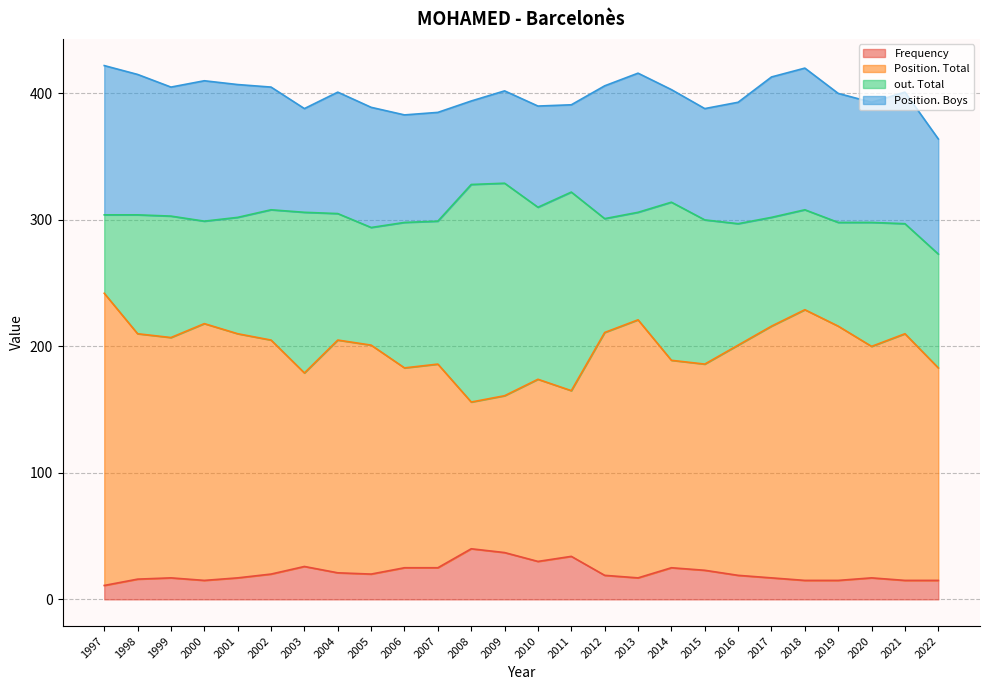

The Frequency series shows 15 at 2021. True or false?

True